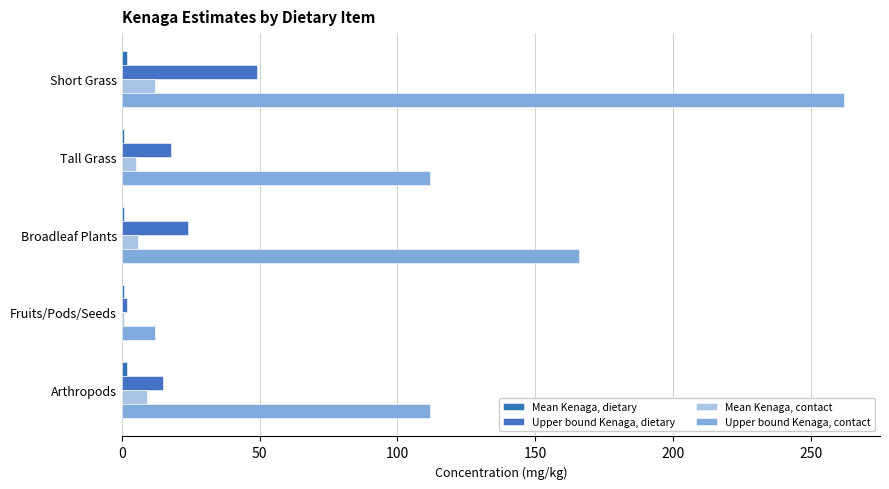

Count the number of categories in the chart.

5